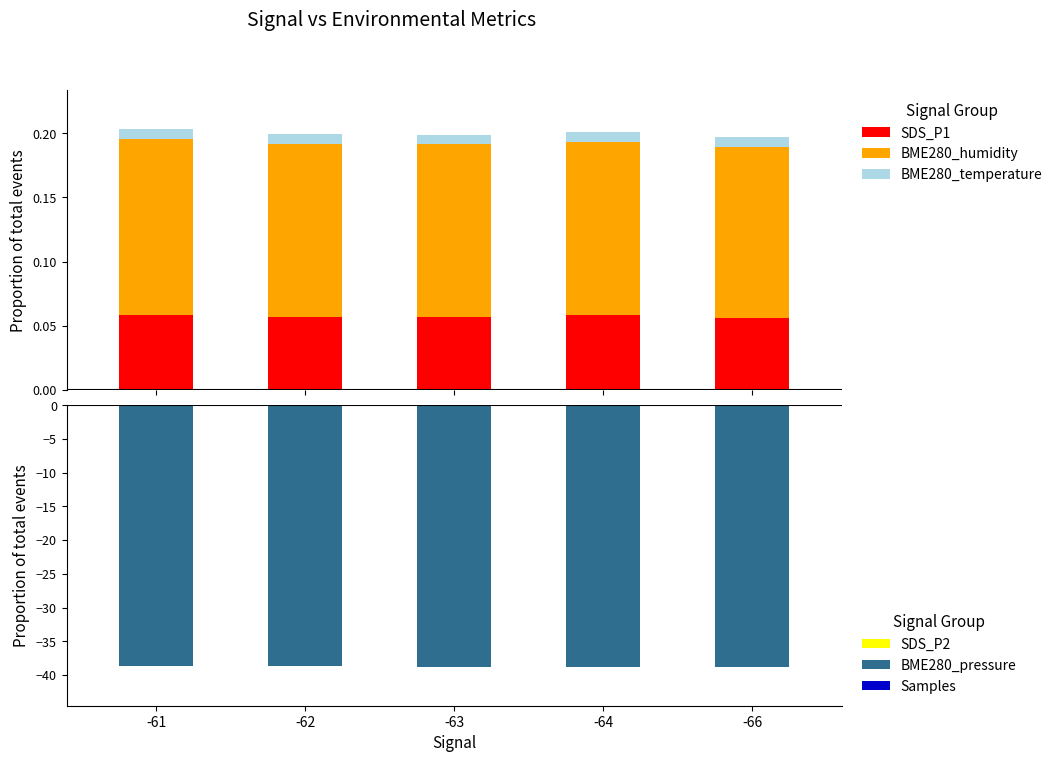

What are all the series names shown in the legend?

SDS_P1, BME280_humidity, BME280_temperature, SDS_P2, BME280_pressure, Samples